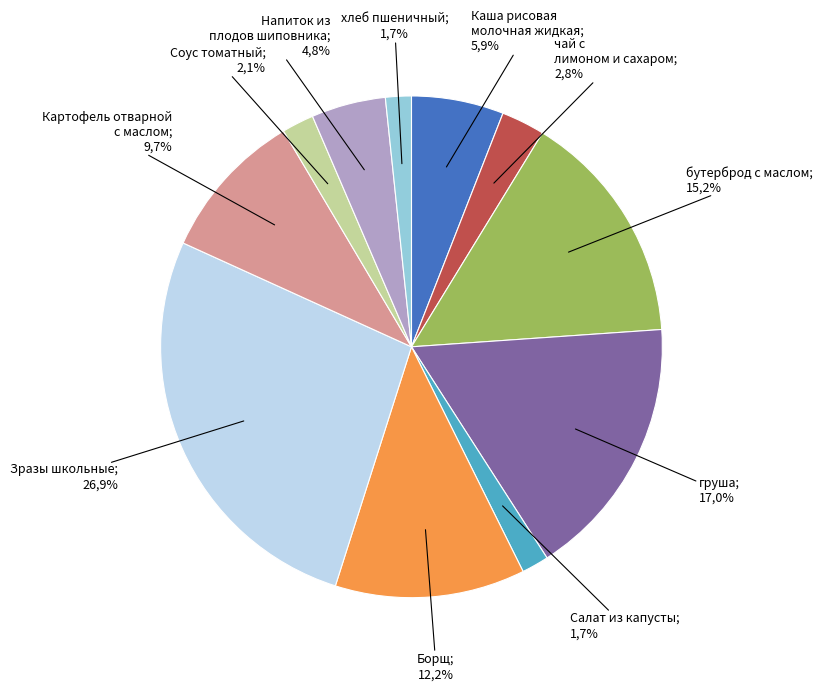

To the nearest percent, what is the difference between the чай с лимоном и сахаром and Борщ slice percentages?

9%